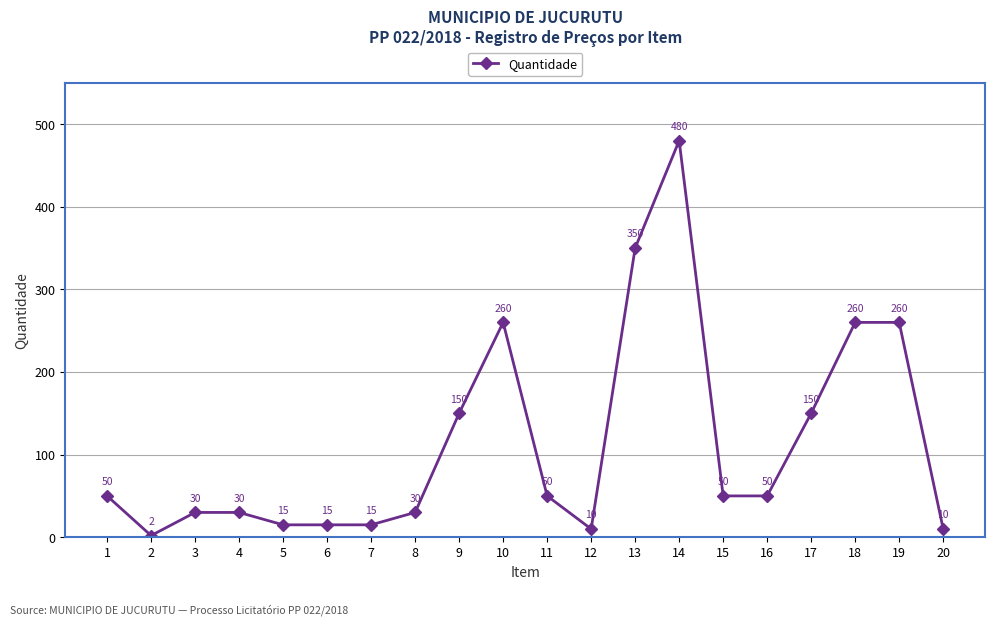

Does the chart have visible grid lines?

Yes